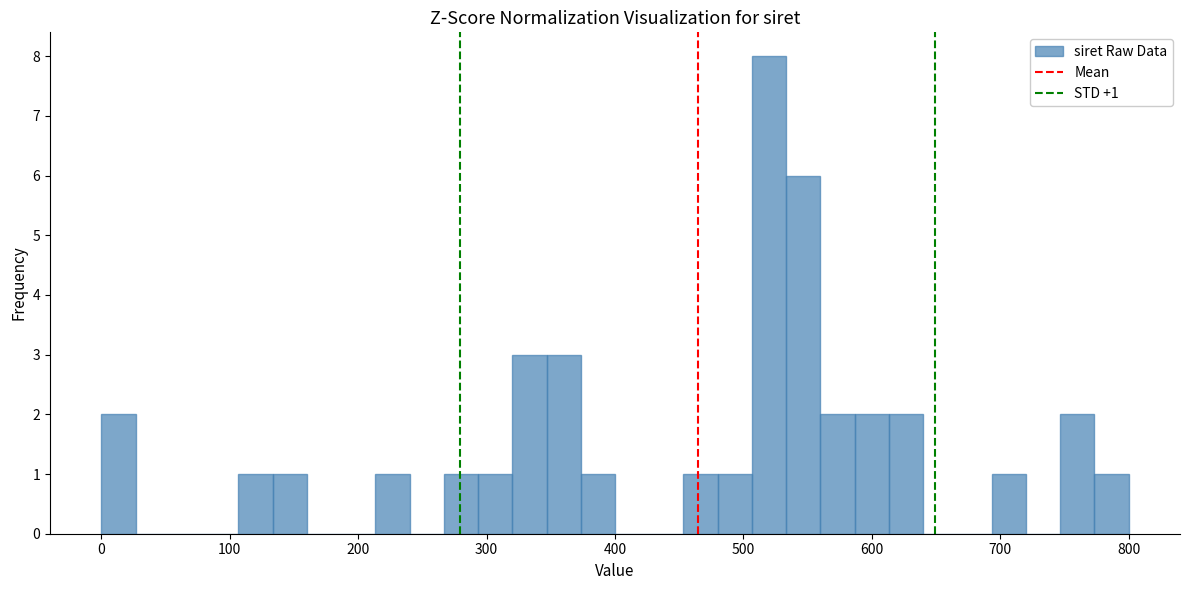

Read against the x-axis, roughly where is the centre of the tallest bar?

520